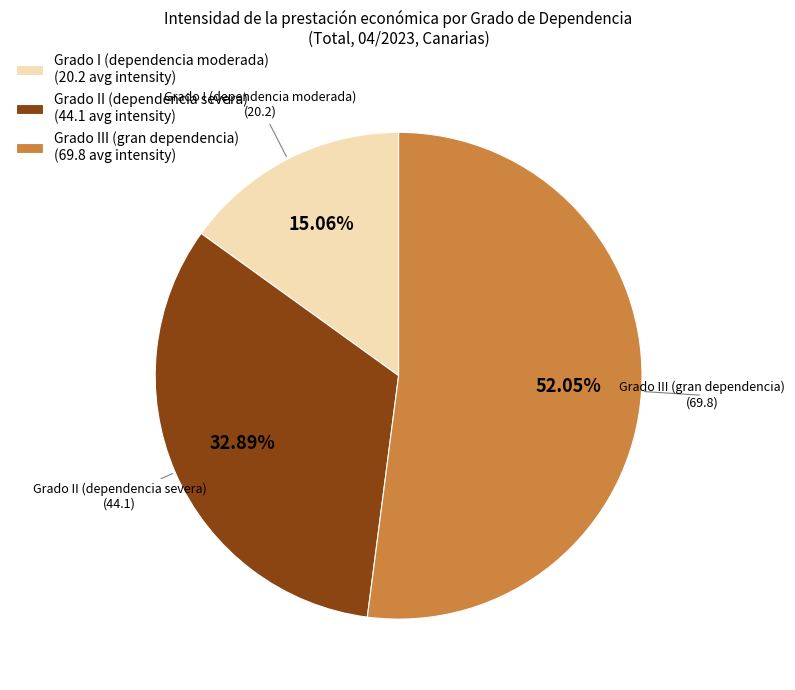

Is there any slice that represents more than half of the pie?

Yes